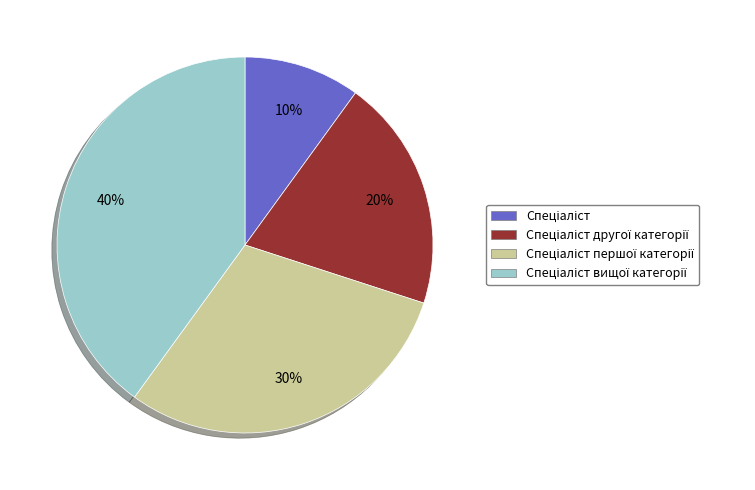

How many slices are in this pie chart?

4